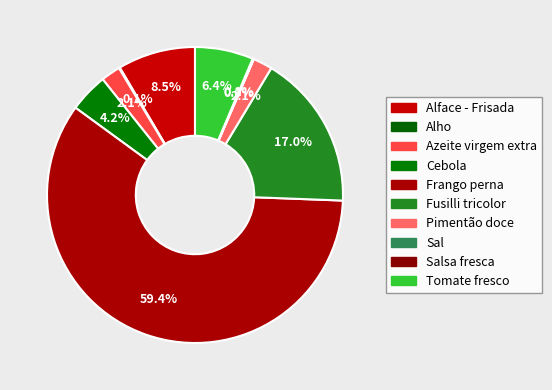

Count the number of slices in the pie.

10